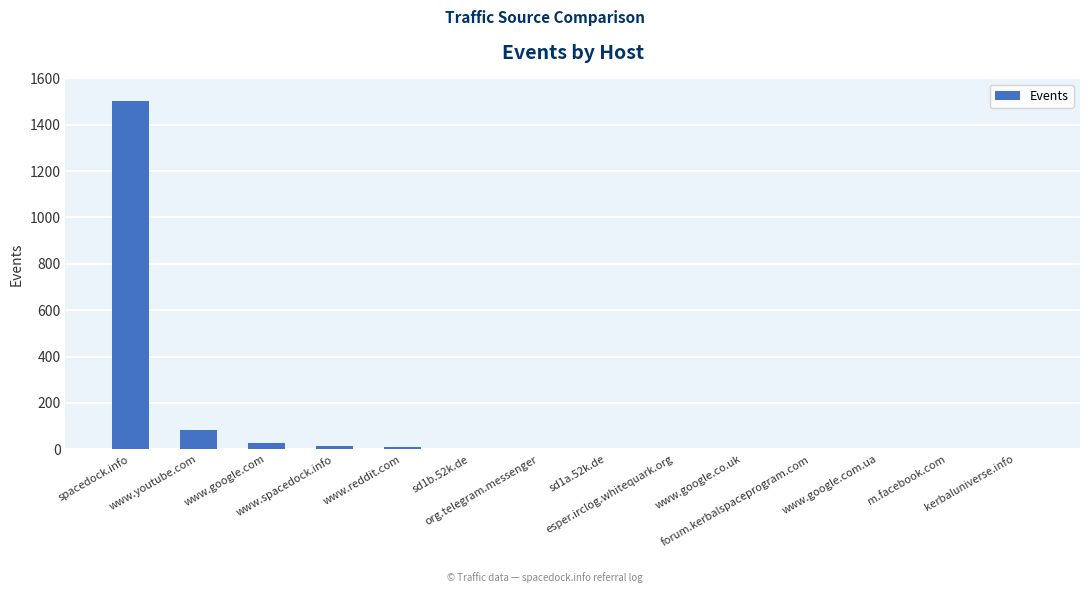

How many data points does each series have?

14